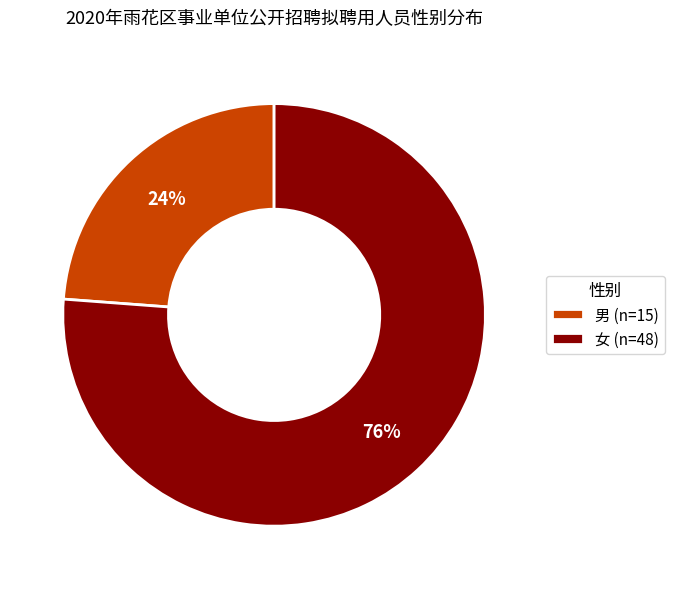

What percentage is the 女 slice, to the nearest percent?

76%